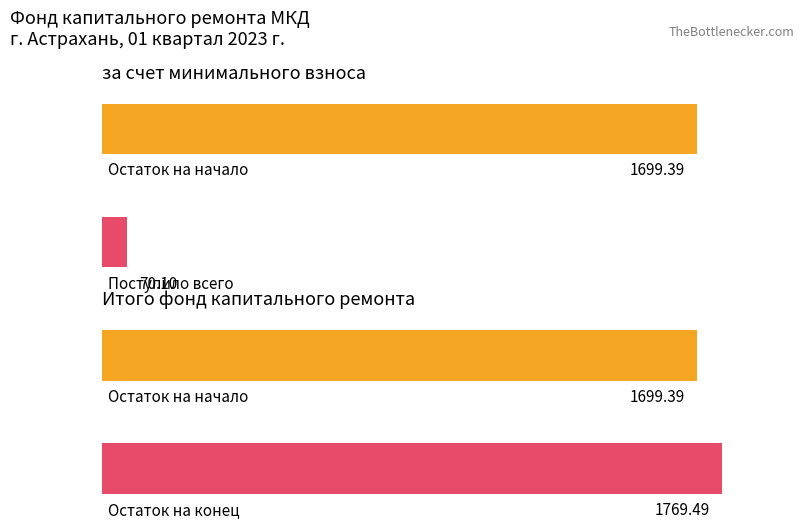

How many series are shown in this chart?

3